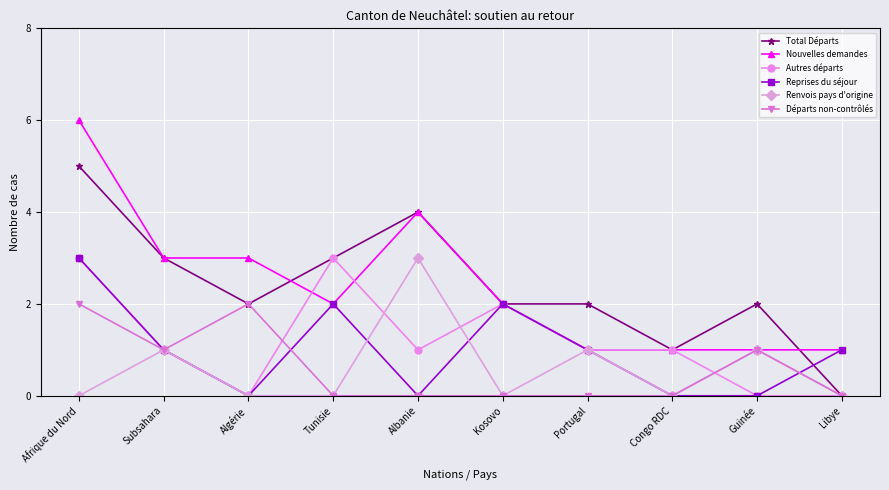

What is the total value across all series at Kosovo?

8